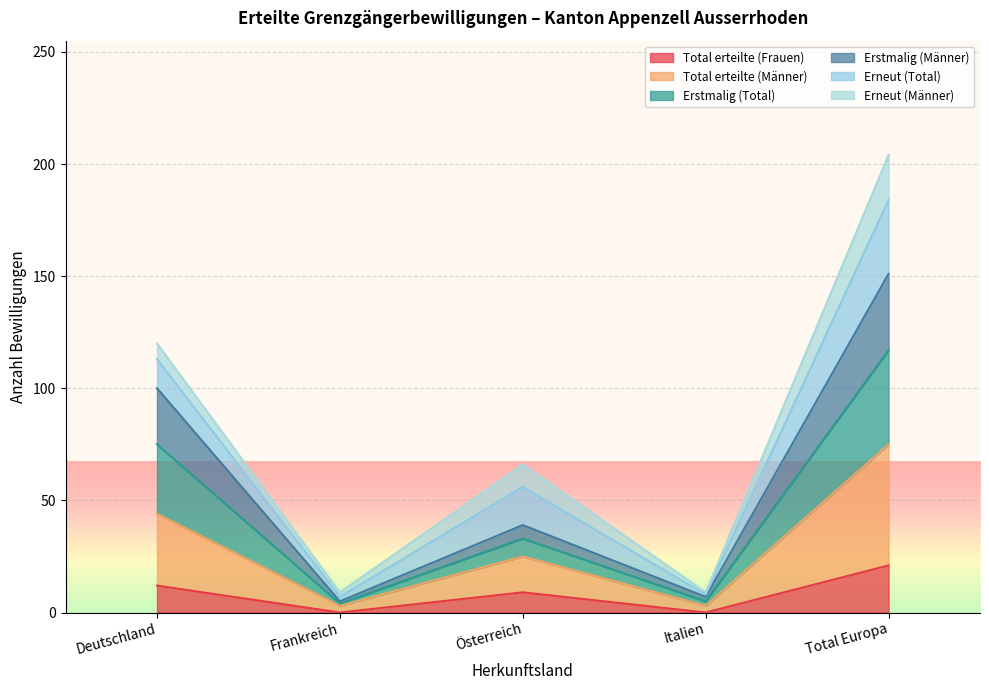

Between Deutschland and Frankreich, which series saw the biggest shift?

Total erteilte (Männer)